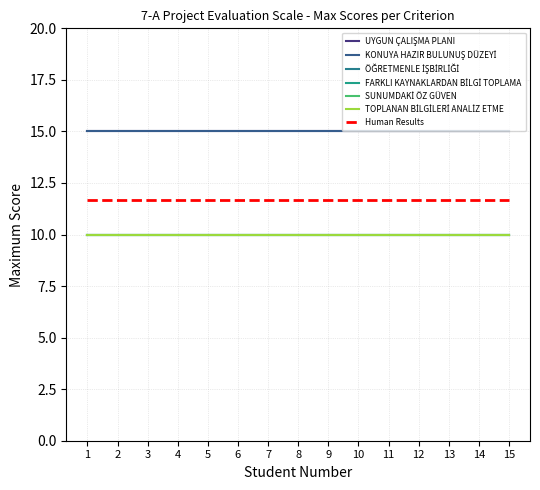

True or false: ÖĞRETMENLE İŞBİRLİĞİ and KONUYA HAZIR BULUNUŞ DÜZEYİ intersect in this chart.

False